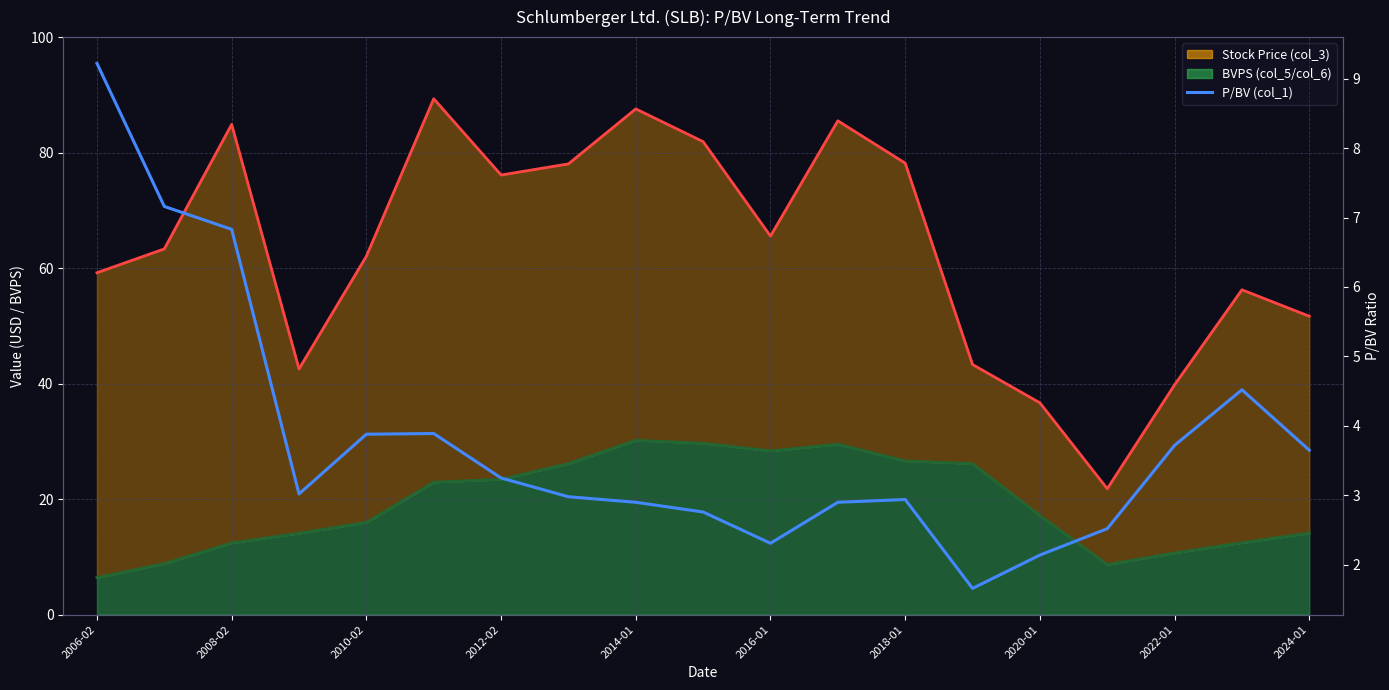

What is the value of the 15th point from the left?

2.1